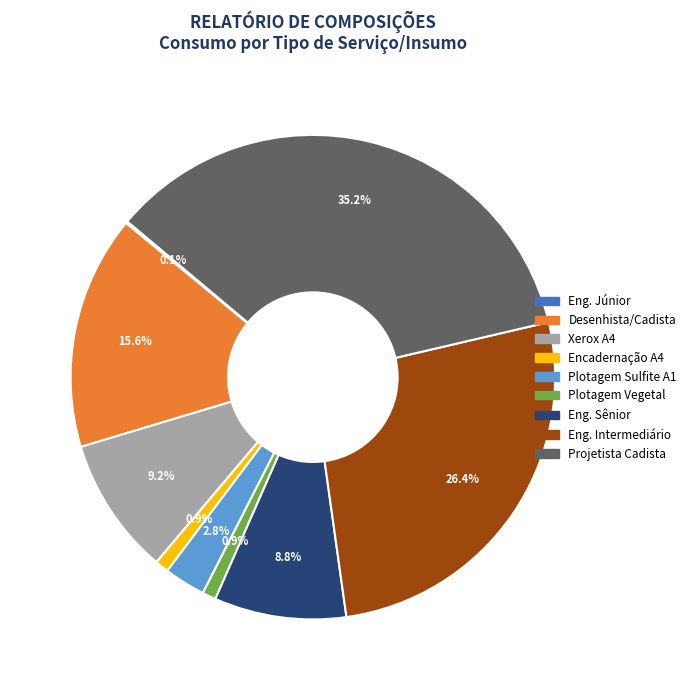

Is there a majority slice in this chart?

No